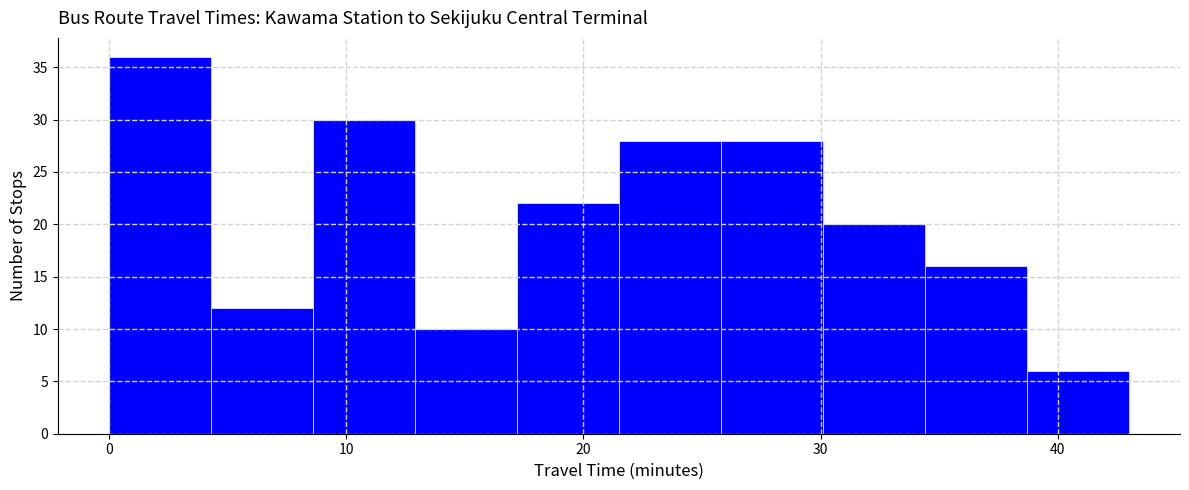

Reading left to right, transcribe this chart: for each bar, give the range it covers on the x-axis and its height. Neither the bar edges nor the heights are printed on the chart, so give them approximately, as read against the axes.

0.0 to 4.3: 36
4.3 to 8.6: 12
8.6 to 12.9: 30
12.9 to 17.2: 10
17.2 to 21.5: 22
21.5 to 25.8: 28
25.8 to 30.1: 28
30.1 to 34.4: 20
34.4 to 38.7: 16
38.7 to 43.0: 6